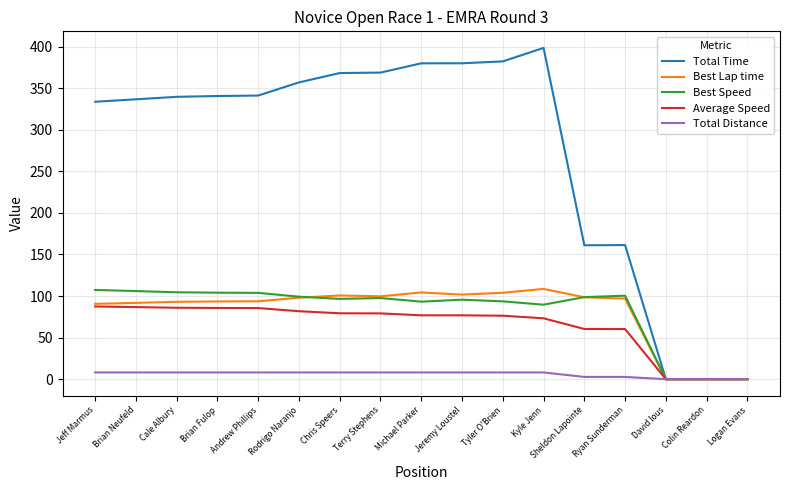

What position from the left is Colin Reardon?

16